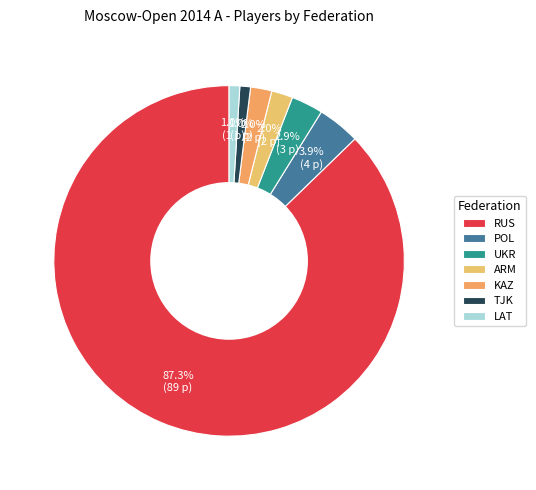

Does KAZ represent more than half of the total?

No